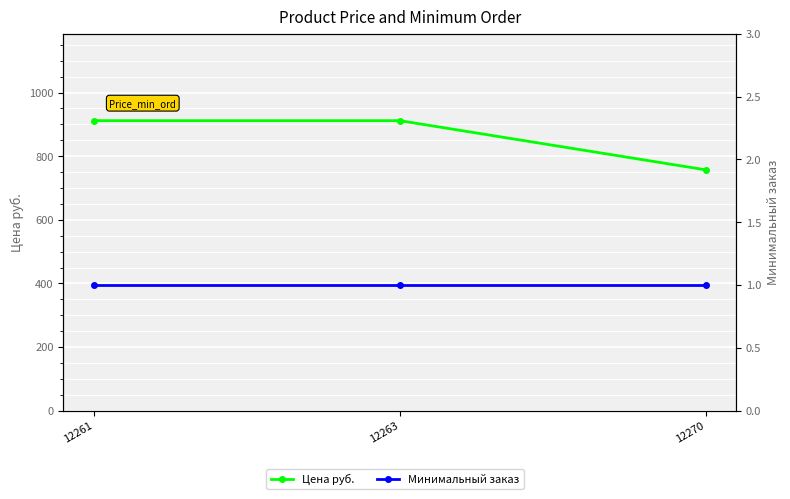

Is it true that Цена руб. equals 911.5 at 12261?

True